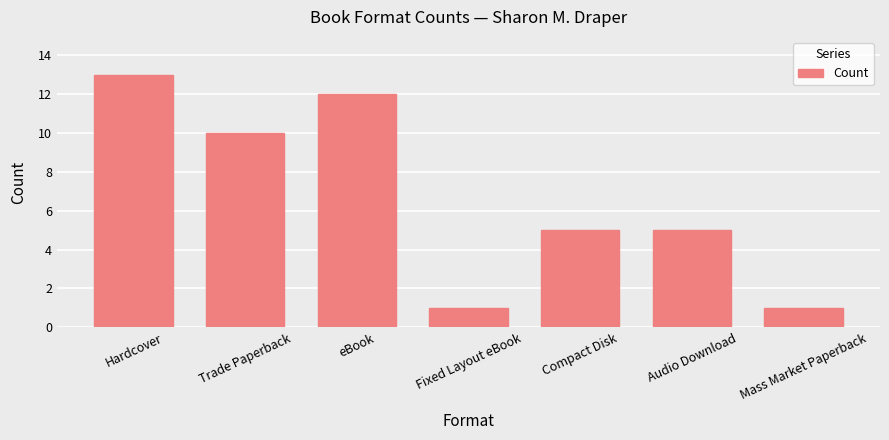

What is the maximum value shown in the chart?

13